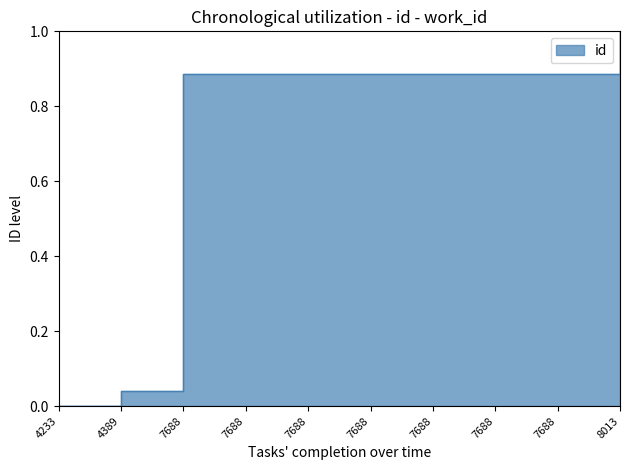

List the labels in order of value, smallest first.

4233, 4389, 7688, 7688, 7688, 7688, 7688, 7688, 7688, 8013